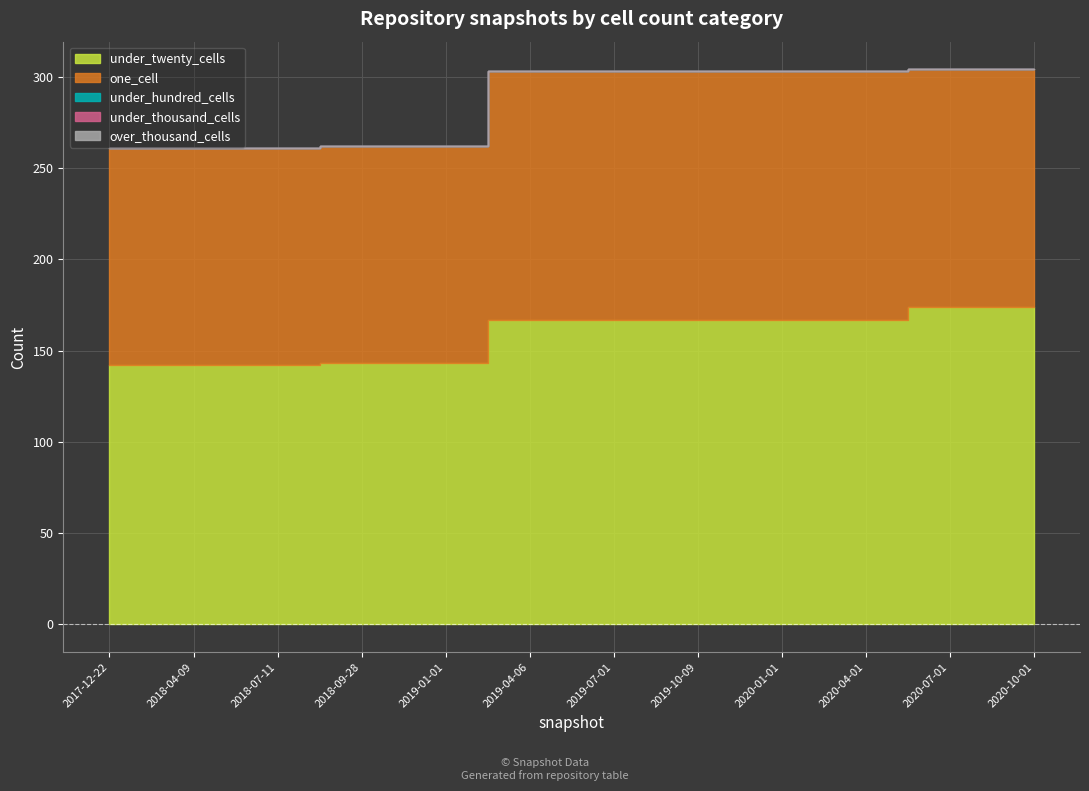

Reading left to right, what are all the values shown in this chart?

under_twenty_cells: 142	142	142	143	143	167	167	167	167	167	174	174
one_cell: 119	119	119	119	119	136	136	136	136	136	130	130
under_hundred_cells: 0	0	0	0	0	0	0	0	0	0	0	0
under_thousand_cells: 0	0	0	0	0	0	0	0	0	0	0	0
over_thousand_cells: 0	0	0	0	0	0	0	0	0	0	0	0